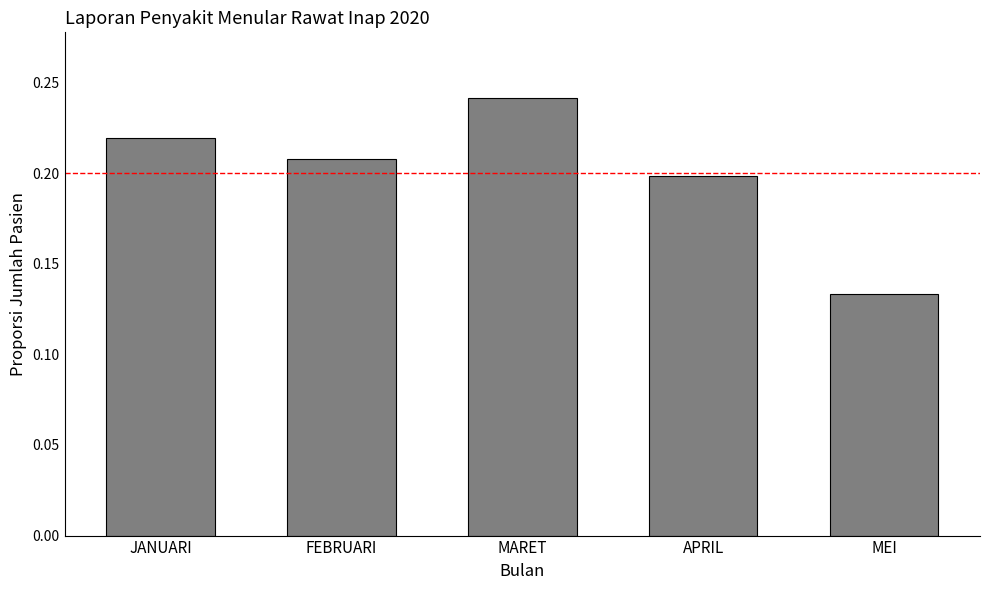

Which has a higher value, APRIL or FEBRUARI?

FEBRUARI